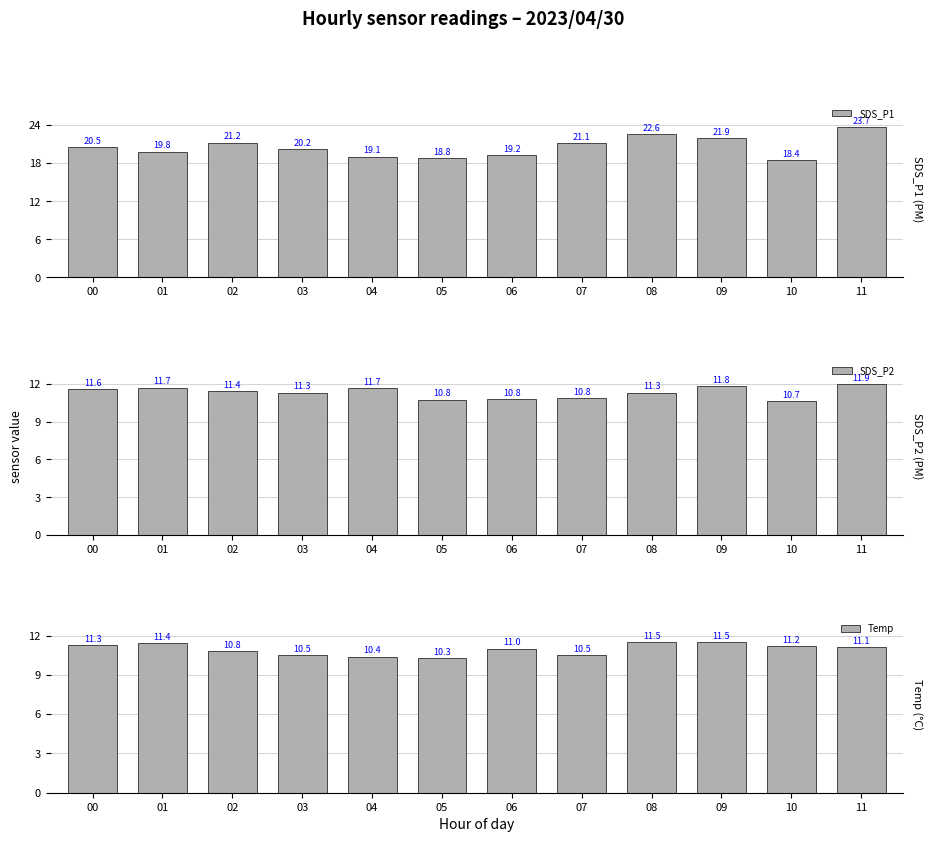

What value does the SDS_P1 series have at 00?

20.5